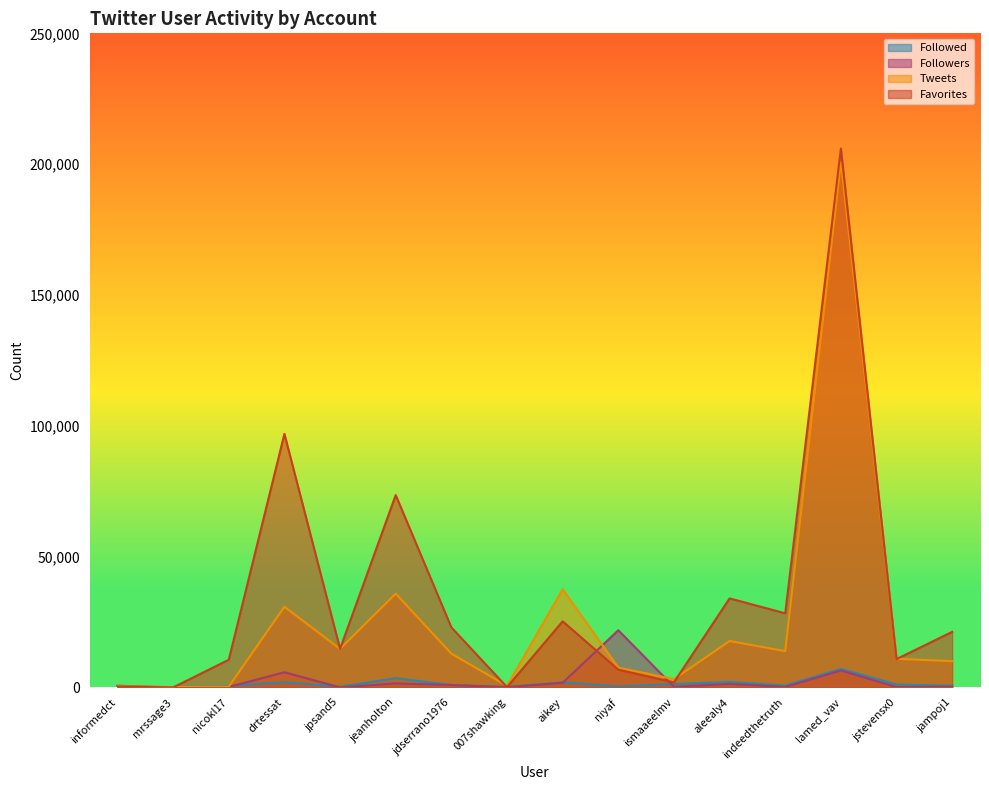

Which series has the largest total across all categories?

Favorites